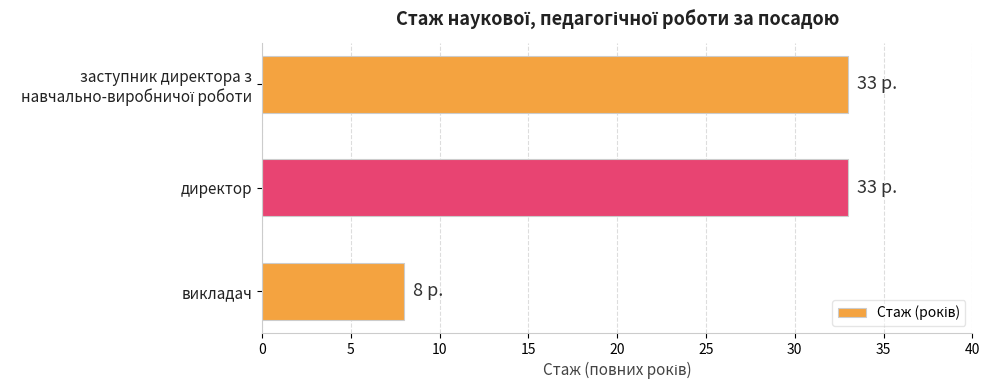

Are the bars horizontal?

Yes